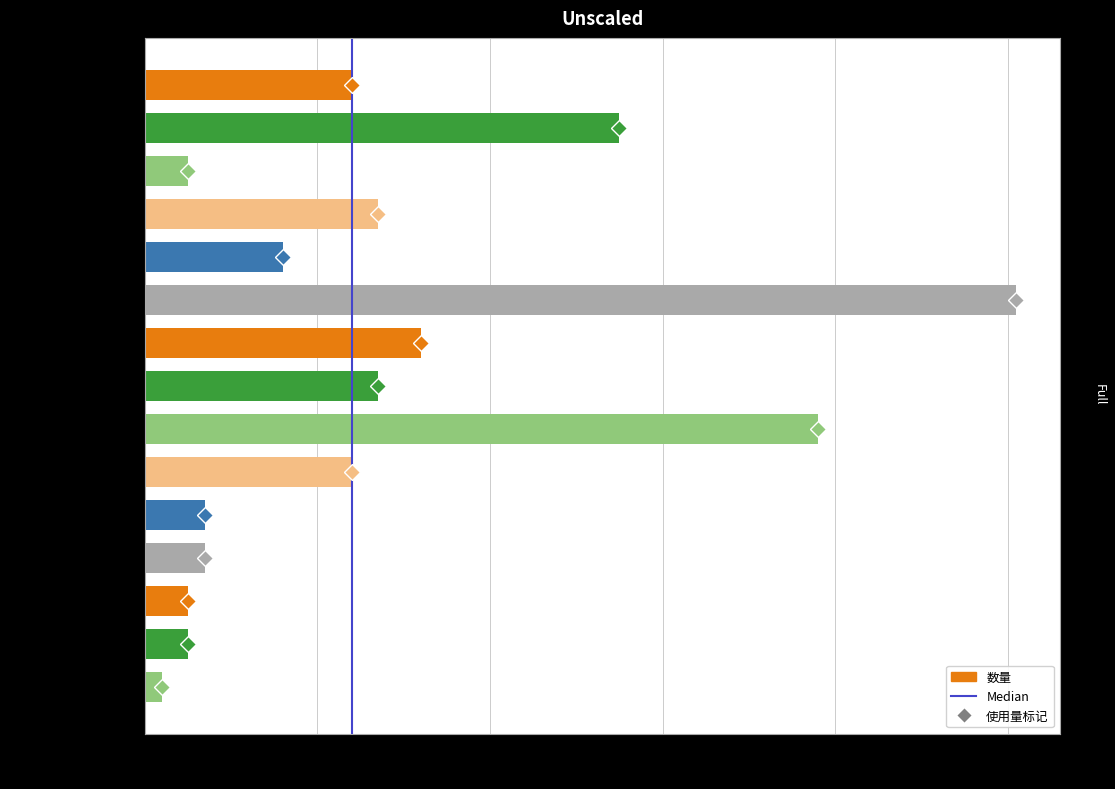

Reading top to bottom, extract all data points from this chart.

24	55	5	27	16	101	32	27	78	24	7	7	5	5	2